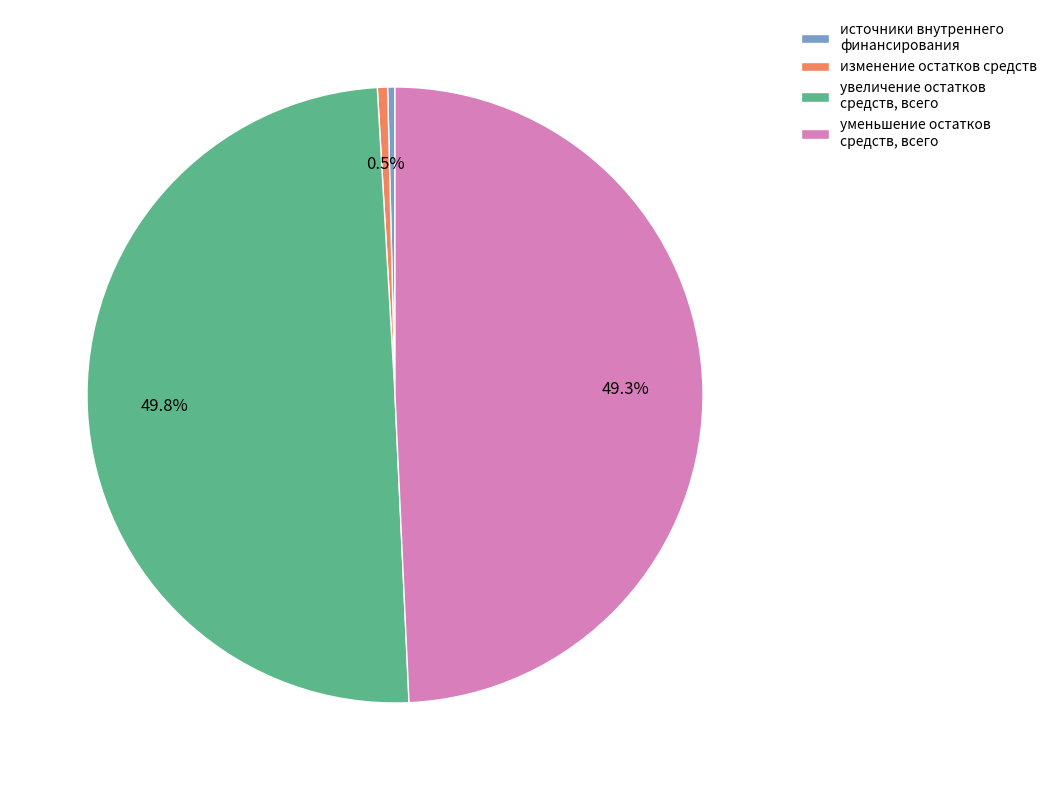

Which slice is the largest?

увеличение остатков средств, всего